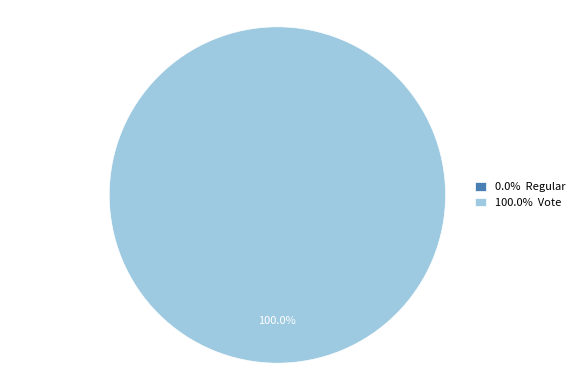

Does any single category account for the majority?

Yes